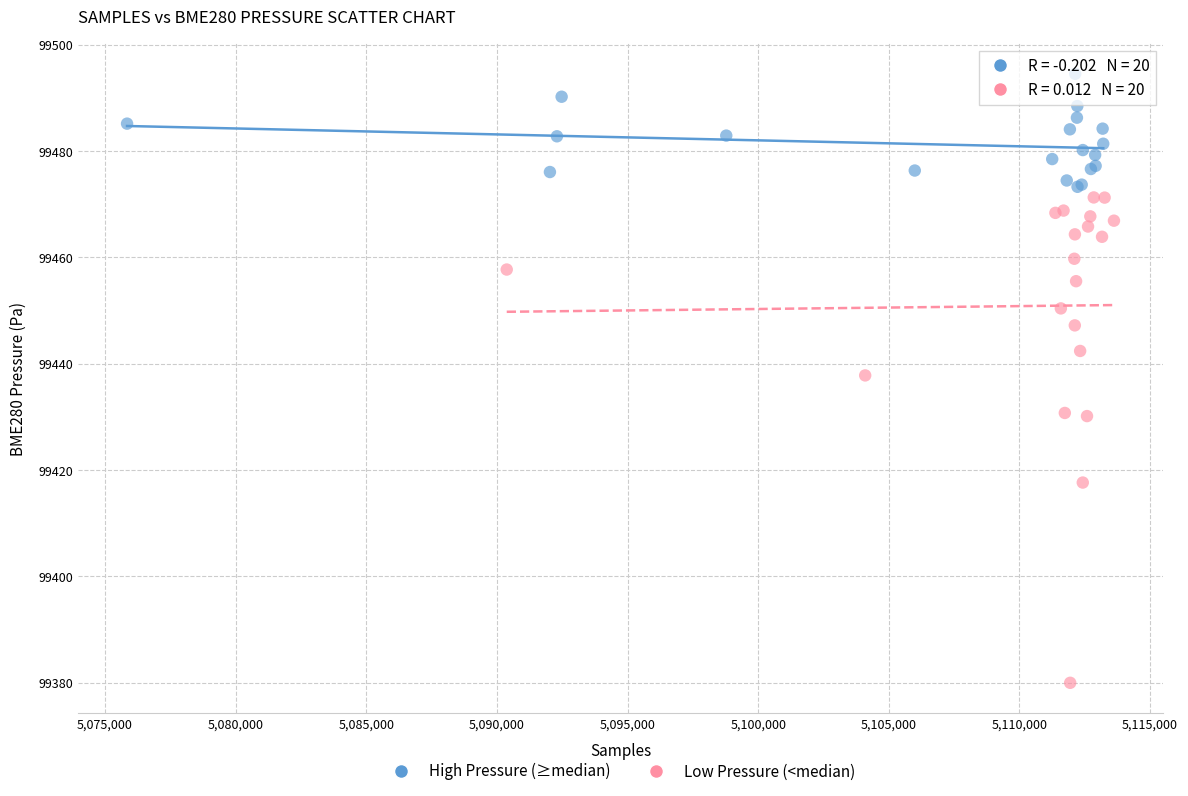

Which series contains the highest Y value?

High Pressure (≥median)